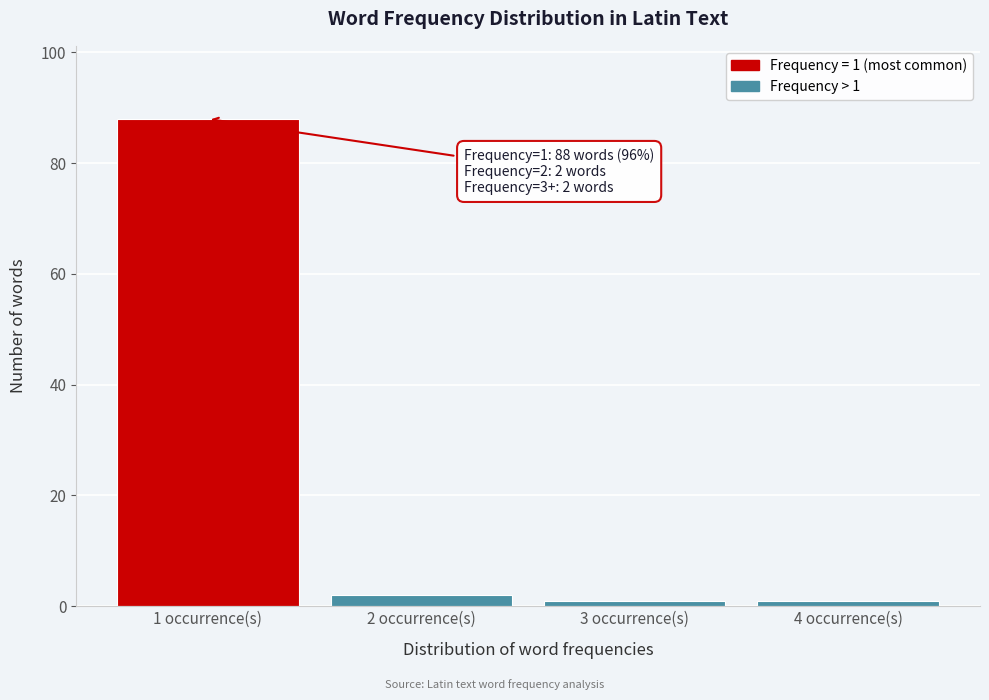

Reading right to left, transcribe all the data shown in this chart.

4 occurrence(s)=1	3 occurrence(s)=1	2 occurrence(s)=2	1 occurrence(s)=88